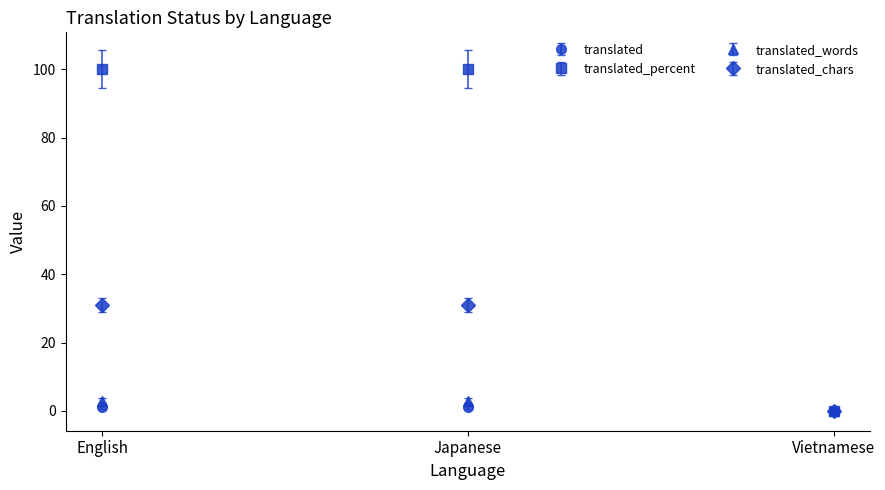

Is this an area chart (filled region under the line)?

No